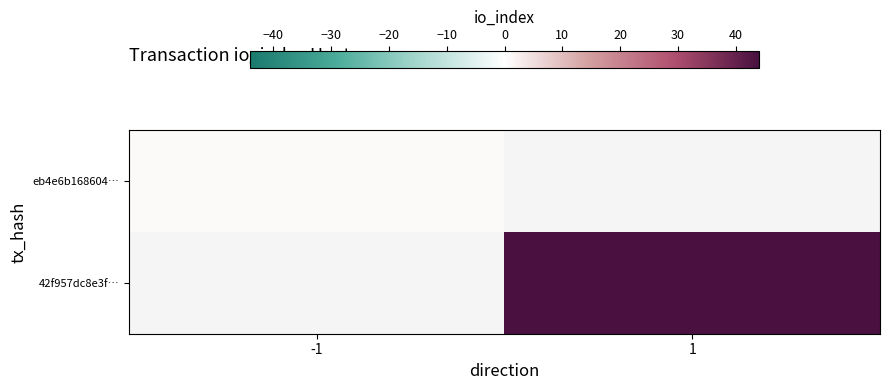

How many categories are shown in the chart?

2